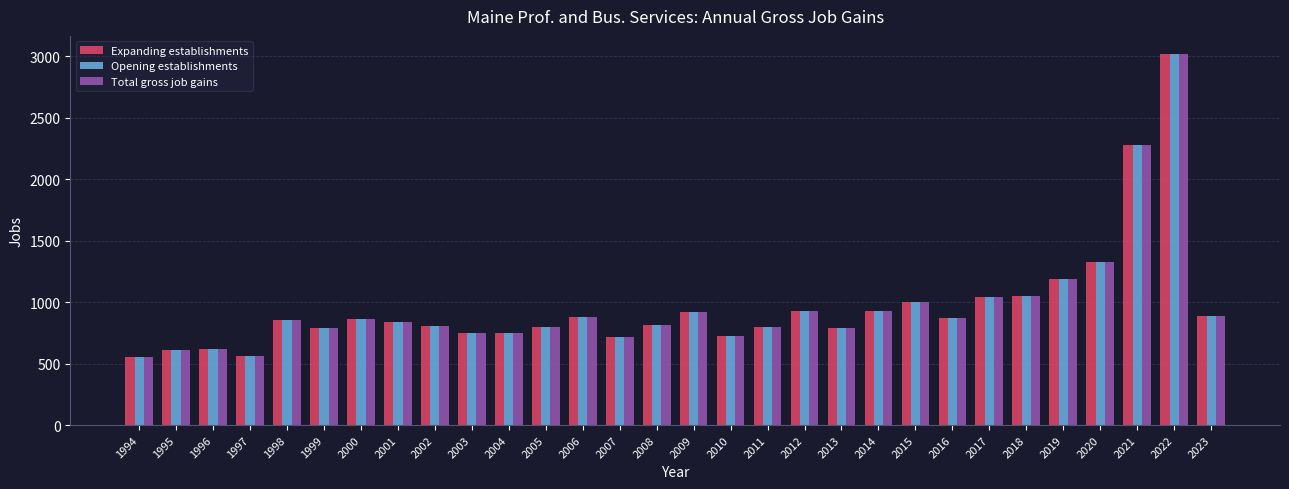

What is the greatest value displayed?

3016